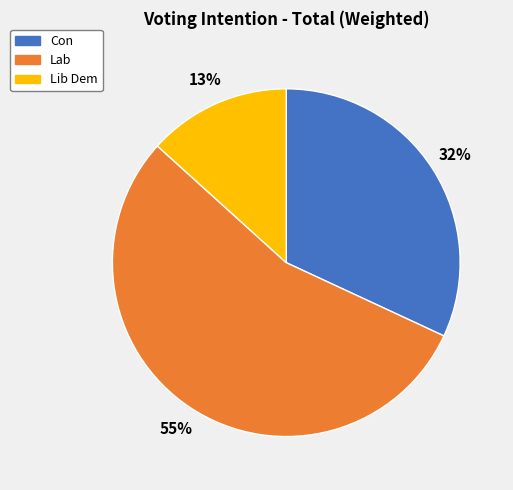

To the nearest percent, what is the average slice percentage?

33%